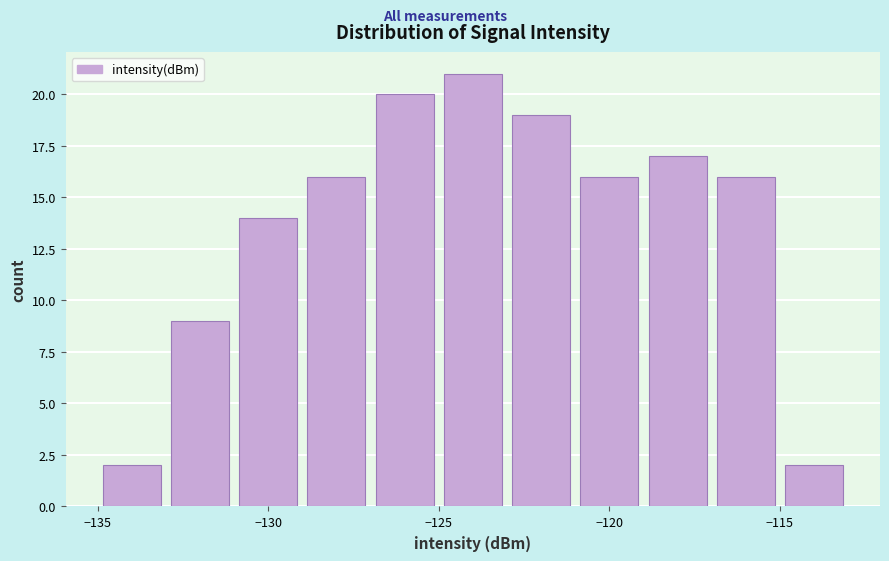

Which range on the x-axis has the tallest bar?

-125 to -123